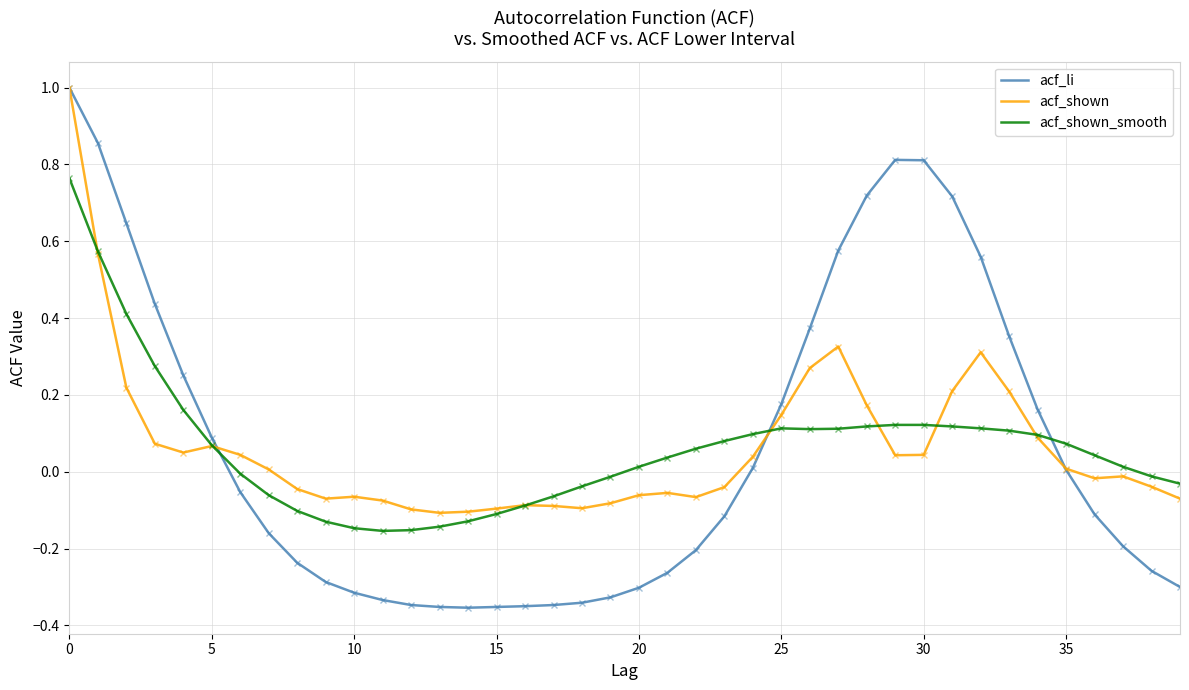

Which series has the largest range (max minus min)?

acf_li